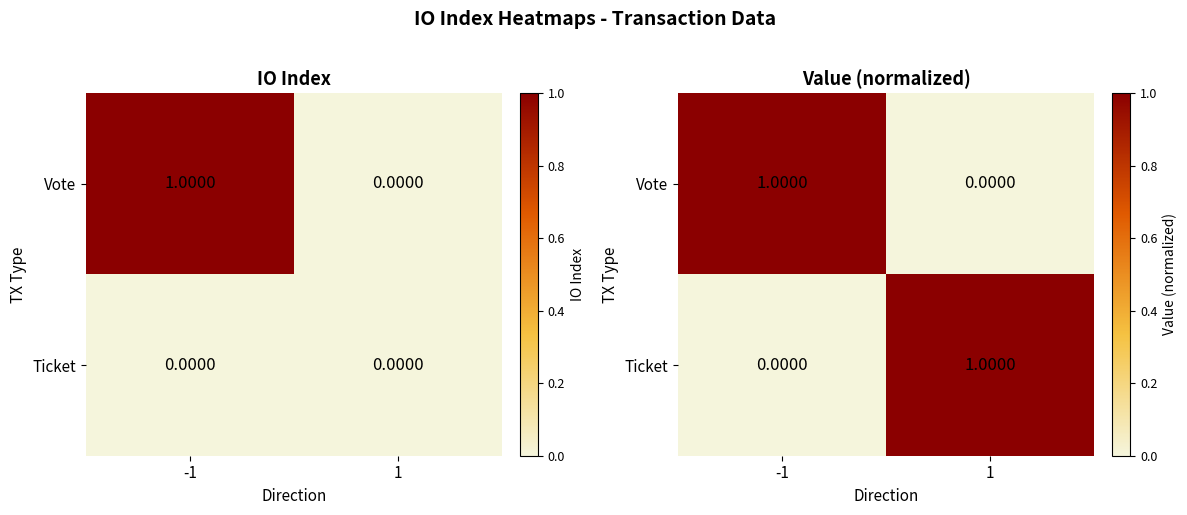

Is the value of Ticket at 1 greater than the value of Vote at -1?

No